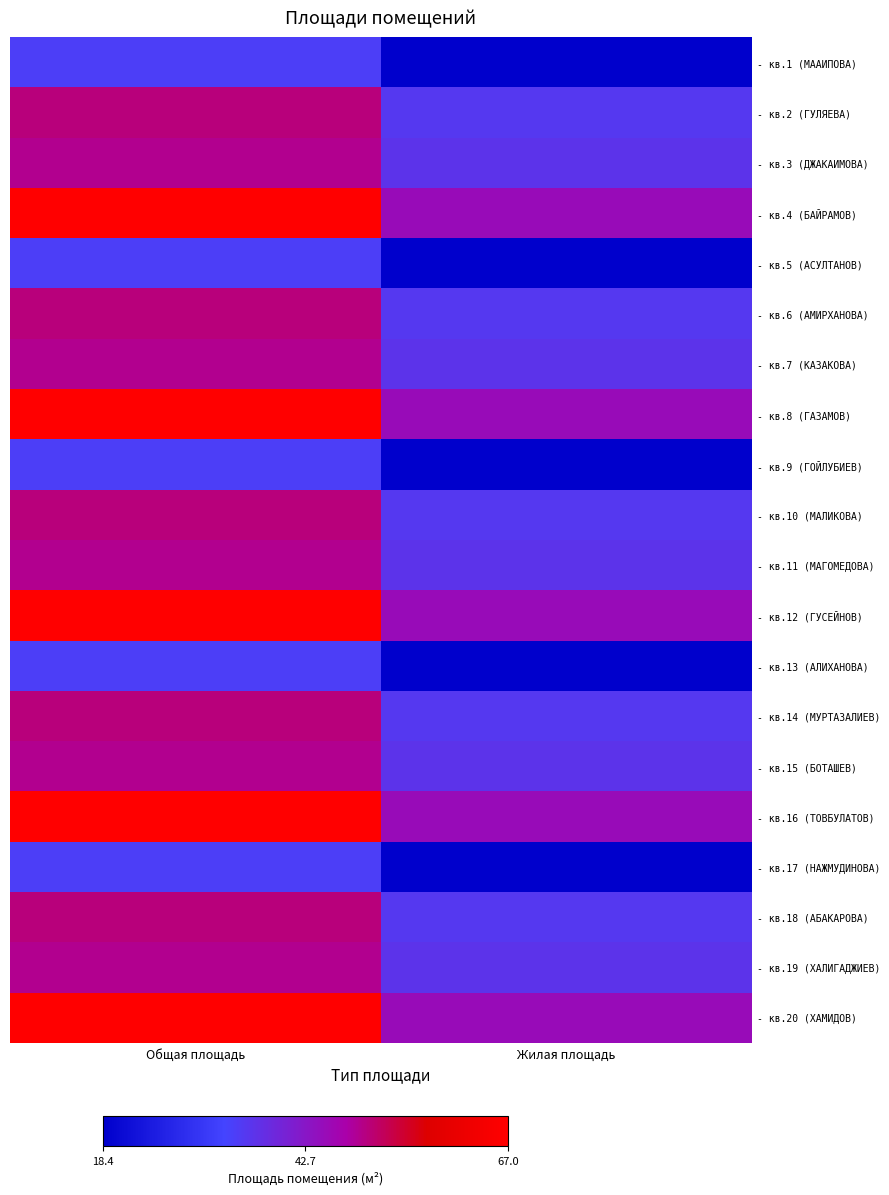

Reading right to left, what are all the values shown in this chart?

- кв.1 (МААИПОВА): Жилая площадь=18.4	Общая площадь=34.2
- кв.2 (ГУЛЯЕВА): Жилая площадь=35.6	Общая площадь=50.3
- кв.3 (ДЖАКАИМОВА): Жилая площадь=36.6	Общая площадь=49.1
- кв.4 (БАЙРАМОВ): Жилая площадь=45.1	Общая площадь=67.0
- кв.5 (АСУЛТАНОВ): Жилая площадь=18.4	Общая площадь=34.2
- кв.6 (АМИРХАНОВА): Жилая площадь=35.6	Общая площадь=50.3
- кв.7 (КАЗАКОВА): Жилая площадь=36.6	Общая площадь=49.1
- кв.8 (ГАЗАМОВ): Жилая площадь=45.1	Общая площадь=67.0
- кв.9 (ГОЙЛУБИЕВ): Жилая площадь=18.4	Общая площадь=34.2
- кв.10 (МАЛИКОВА): Жилая площадь=35.6	Общая площадь=50.3
- кв.11 (МАГОМЕДОВА): Жилая площадь=36.6	Общая площадь=49.1
- кв.12 (ГУСЕЙНОВ): Жилая площадь=45.1	Общая площадь=67.0
- кв.13 (АЛИХАНОВА): Жилая площадь=18.4	Общая площадь=34.2
- кв.14 (МУРТАЗАЛИЕВ): Жилая площадь=35.6	Общая площадь=50.3
- кв.15 (БОТАШЕВ): Жилая площадь=36.6	Общая площадь=49.1
- кв.16 (ТОВБУЛАТОВ): Жилая площадь=45.1	Общая площадь=67.0
- кв.17 (НАЖМУДИНОВА): Жилая площадь=18.4	Общая площадь=34.2
- кв.18 (АБАКАРОВА): Жилая площадь=35.6	Общая площадь=50.3
- кв.19 (ХАЛИГАДЖИЕВ): Жилая площадь=36.6	Общая площадь=49.1
- кв.20 (ХАМИДОВ): Жилая площадь=45.1	Общая площадь=67.0